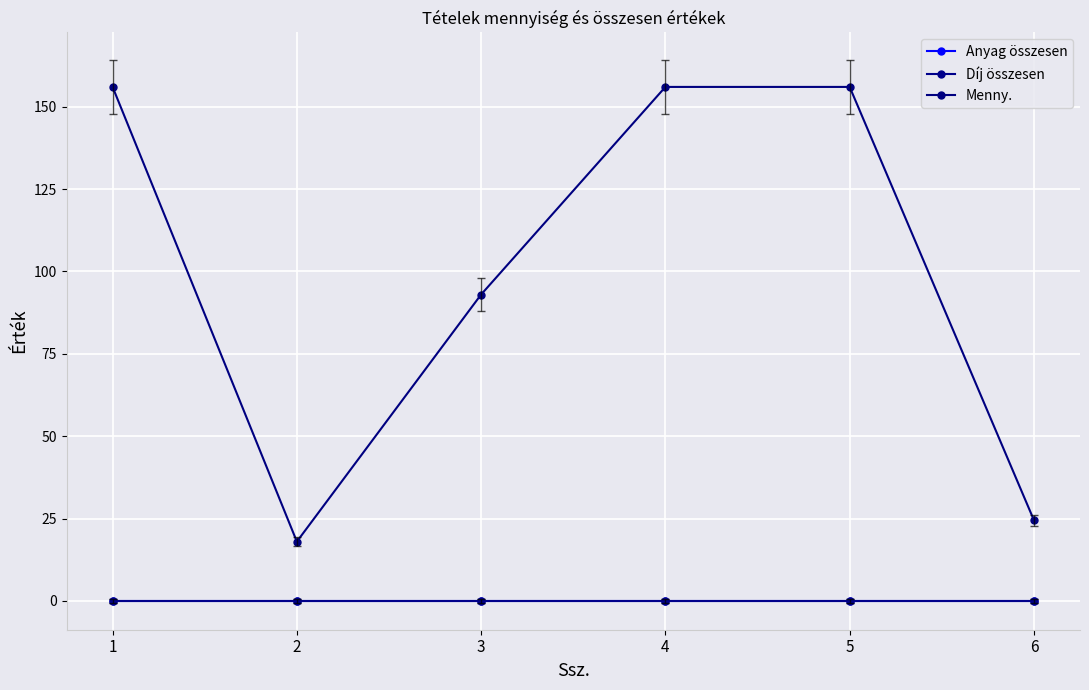

What is the sum of all Menny. values?

603.5